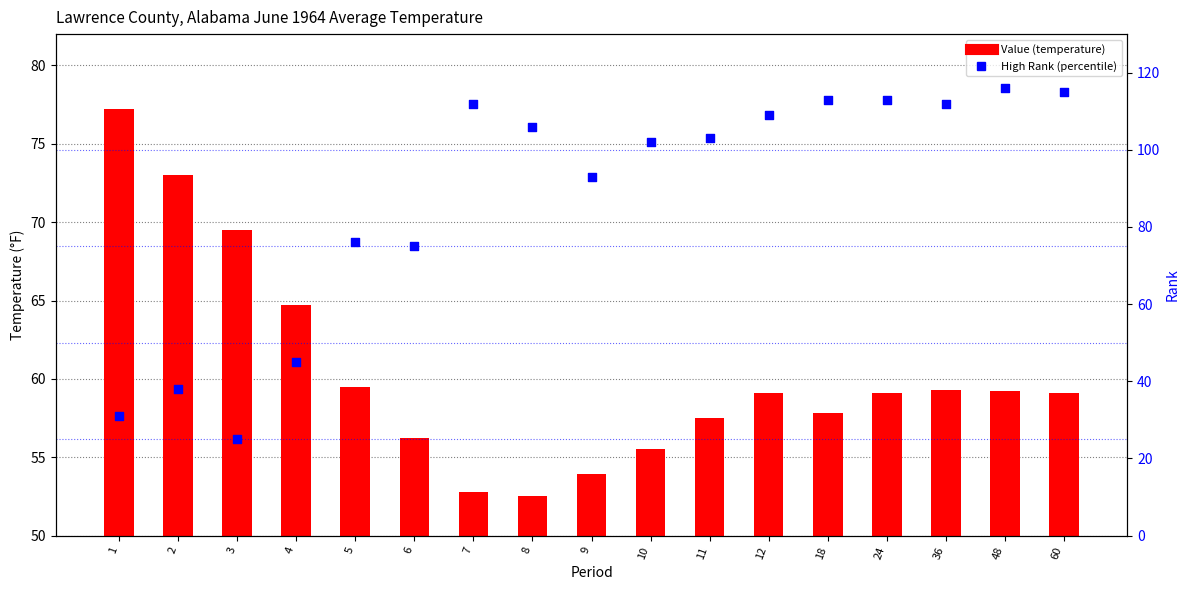

Which series has the largest total across all categories?

Rank